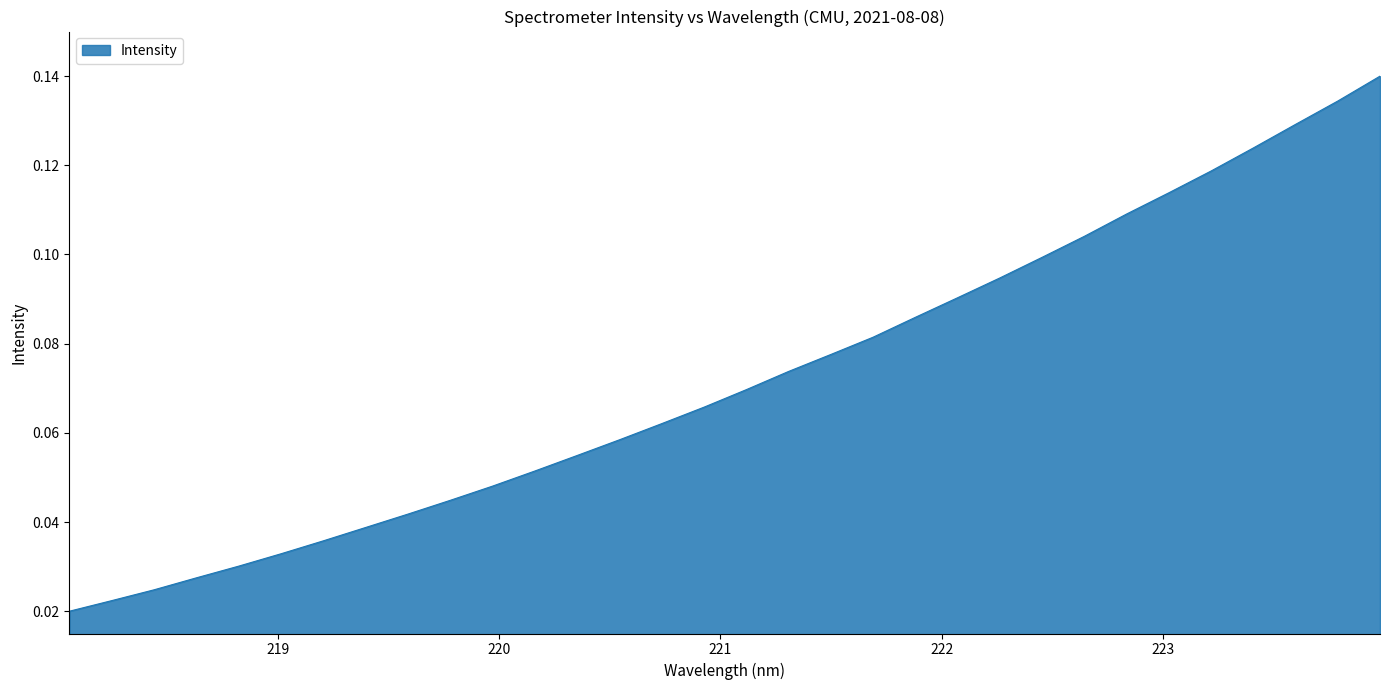

What is the label of the 23rd point from the right?

219.7801